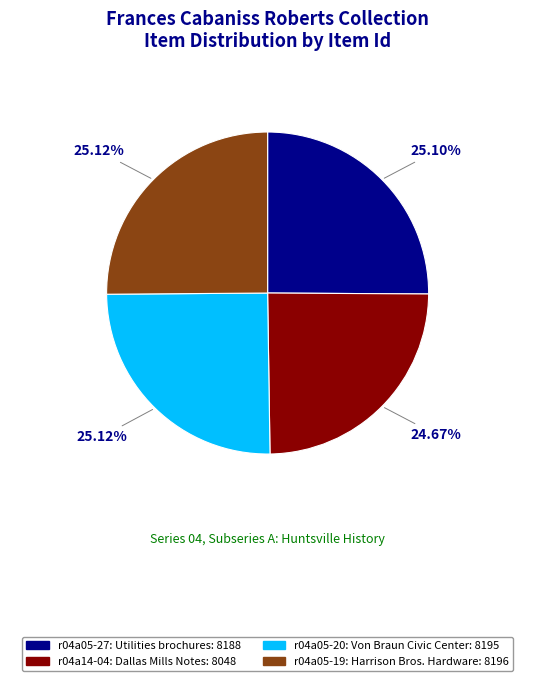

True or false: r04a14-04: Dallas Mills Notes accounts for 17% of the total.

False